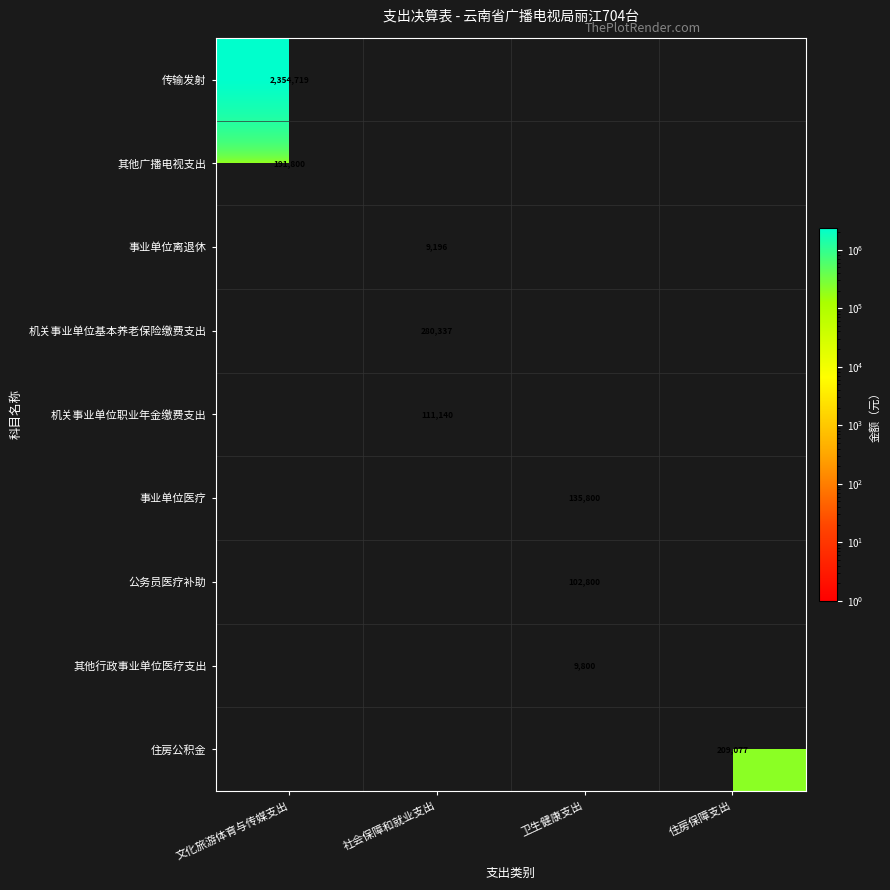

Is it true that 其他行政事业单位医疗支出 equals 2607 at 卫生健康支出?

False